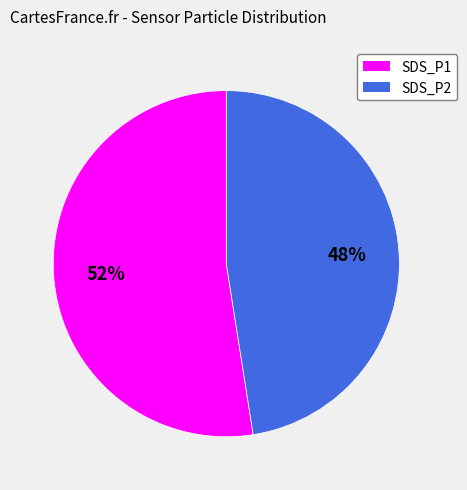

To the nearest percent, what is the combined percentage of SDS_P2 and SDS_P1?

100%